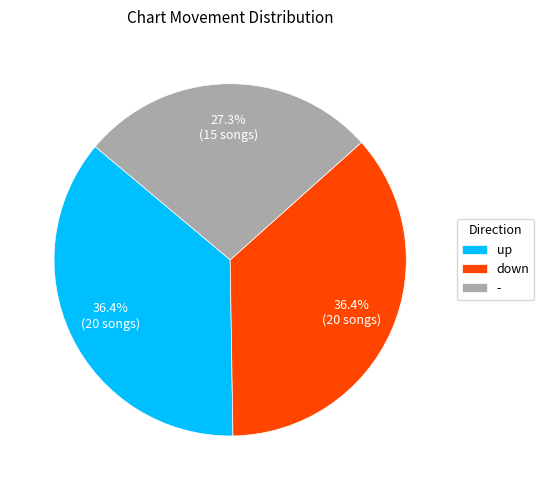

To the nearest percent, what is the difference between the largest and smallest slice percentages?

9%